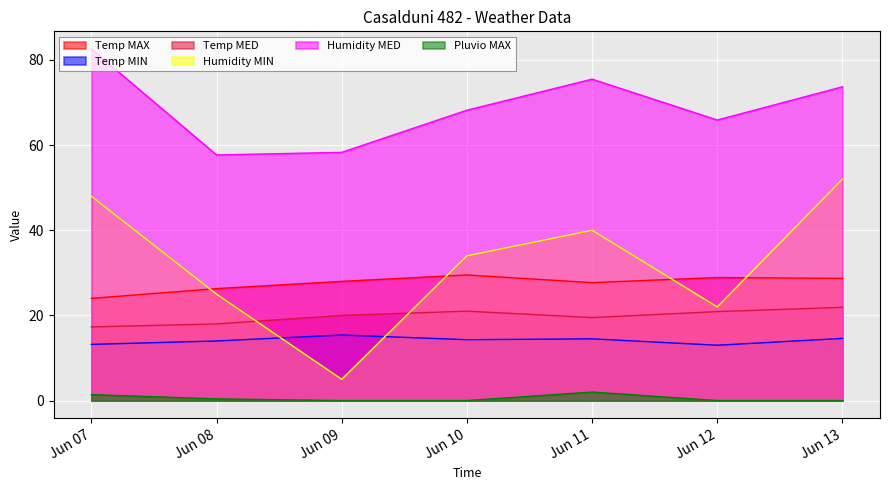

At how many categories does at least one series exceed 76?

1